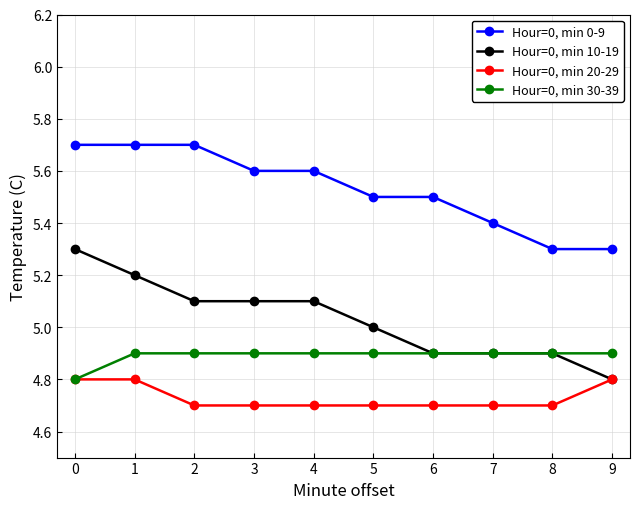

Read the Hour=0, min 20-29 value at 0.

4.8